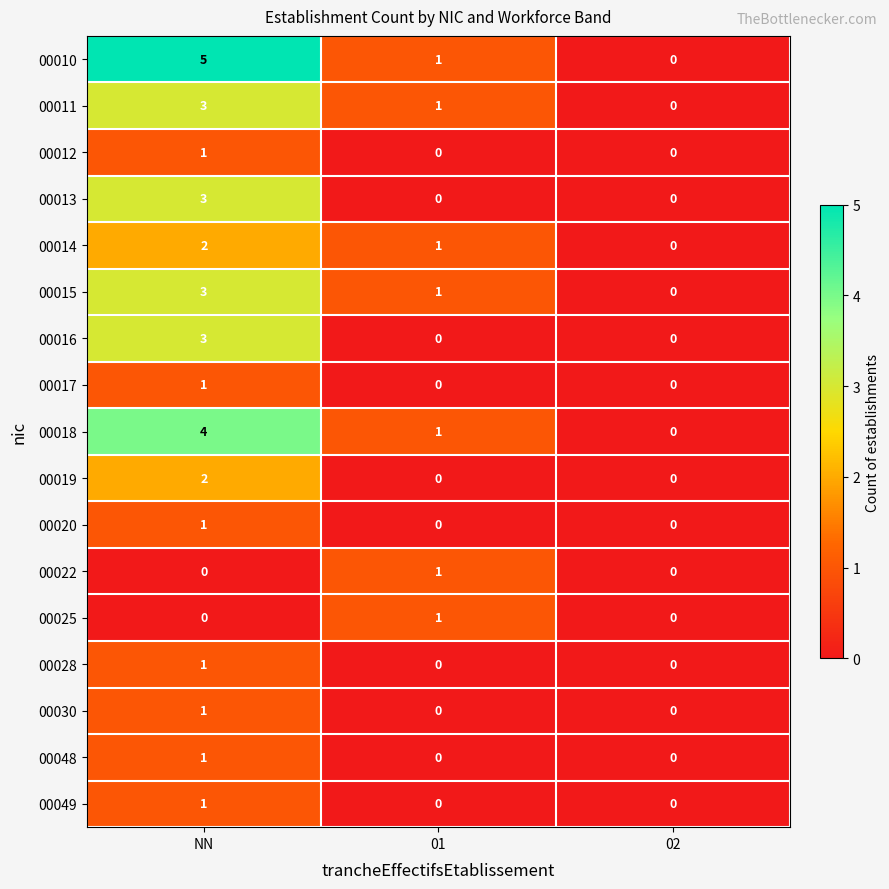

Which series has the largest total across all categories?

00010